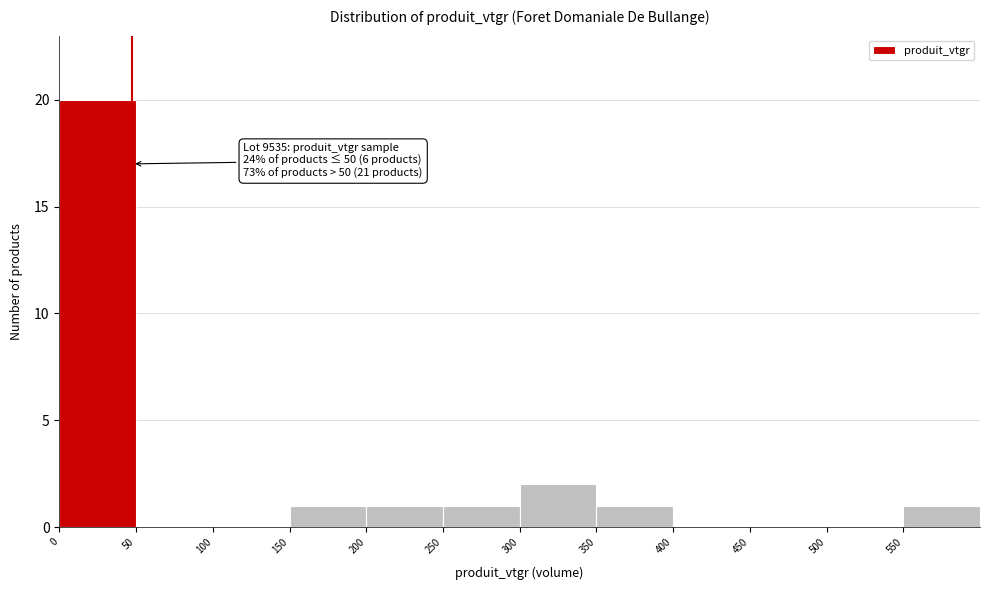

Which range on the x-axis has the tallest bar?

0 to 50